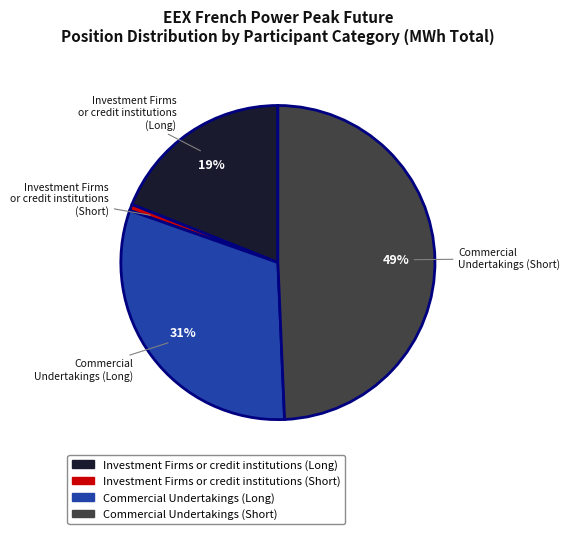

Which category has the smallest portion of the pie?

Investment Firms or credit institutions (Short)